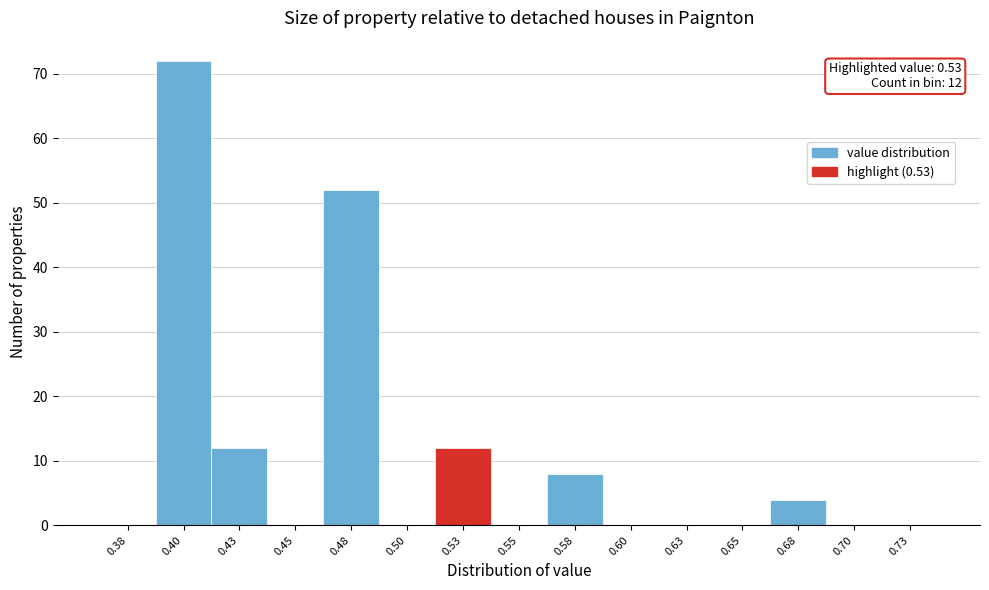

Reading left to right, list all the values displayed in this chart.

0.38=0	0.40=72	0.43=12	0.45=0	0.48=52	0.50=0	0.53=12	0.55=0	0.58=8	0.60=0	0.63=0	0.65=0	0.68=4	0.70=0	0.73=0